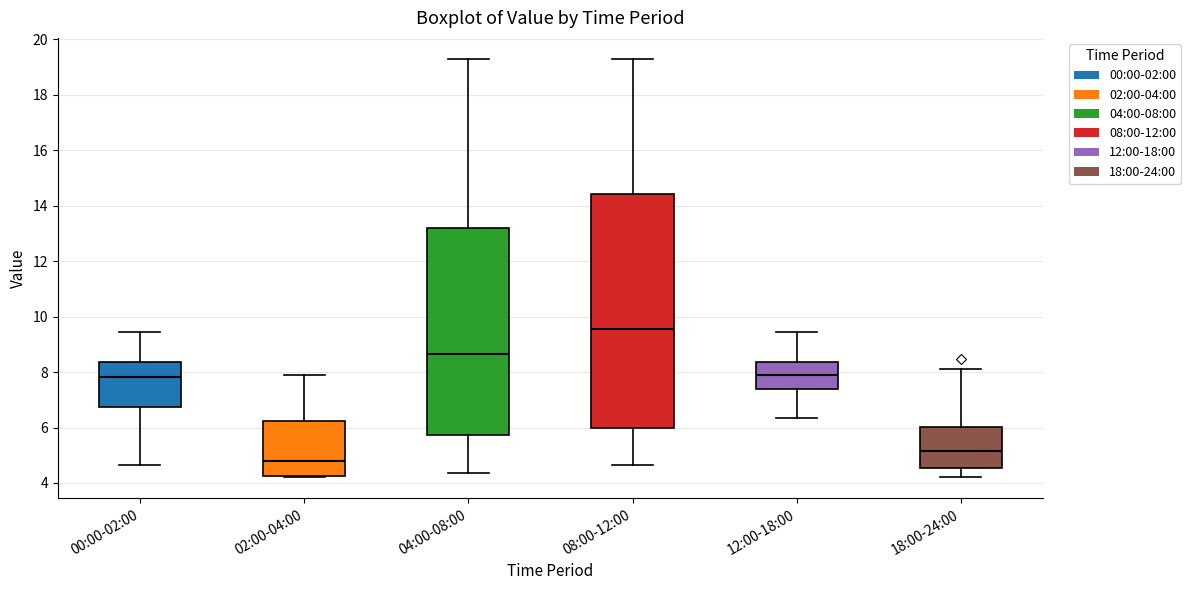

Reading left to right, transcribe this box plot: for each box, give where its median line is, the range the box spans, and where its two whiskers end, as read against the y-axis. The values are not printed on the chart, so give them approximately, as read against the axis.

00:00-02:00: median 7.8, box 6.8 to 8.4, whiskers 4.6 to 9.4
02:00-04:00: median 4.8, box 4.2 to 6.2, whiskers 4.2 (just below the box's lower edge) to 8.0
04:00-08:00: median 8.6, box 5.8 to 13.2, whiskers 4.4 to 19.4
08:00-12:00: median 9.6, box 6.0 to 14.4, whiskers 4.6 to 19.4
12:00-18:00: median 7.8, box 7.4 to 8.4, whiskers 6.4 to 9.4
18:00-24:00: median 5.2, box 4.6 to 6.0, whiskers 4.2 to 8.2